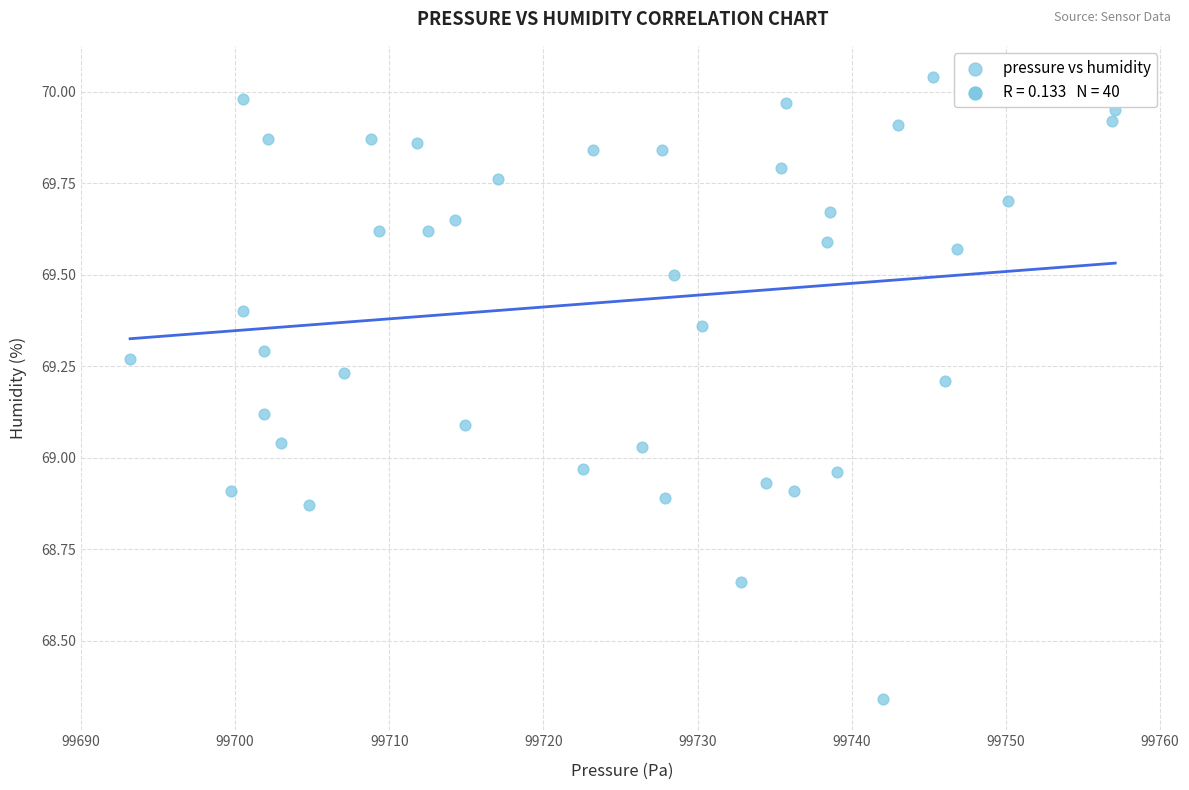

What is the range of X values (max minus min)?

63.9